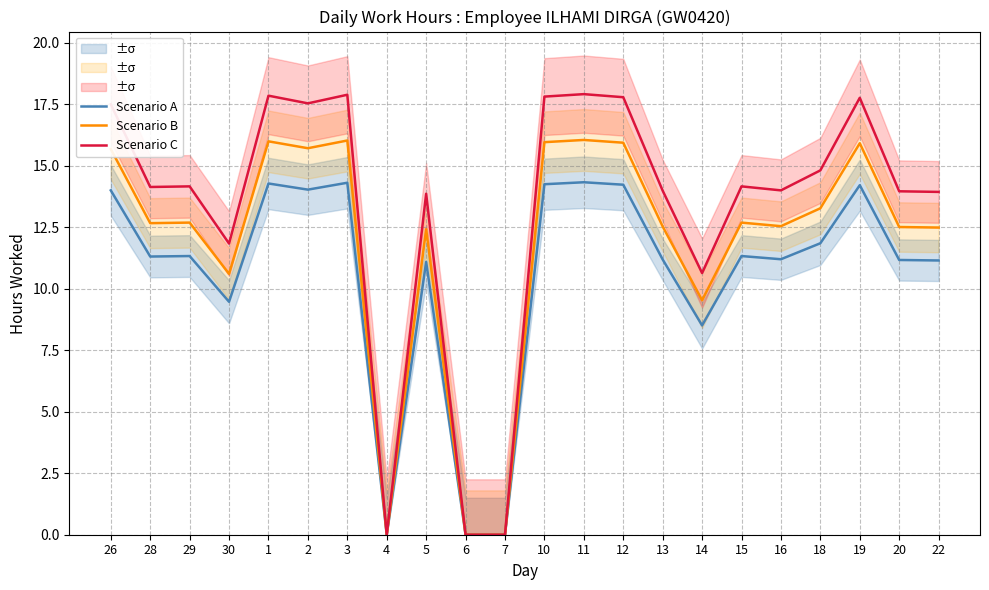

At which category does the chart reach its peak across all series?

11